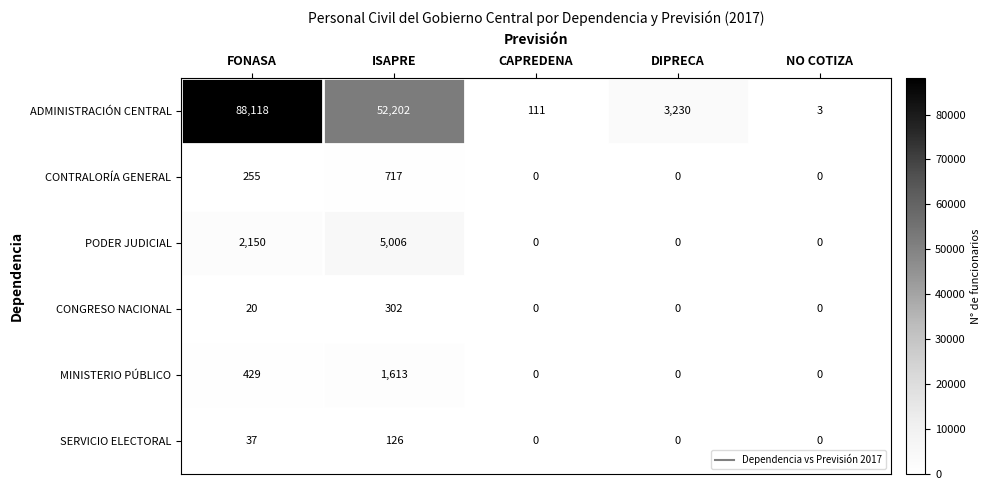

Rank the series by their maximum value, from highest to lowest.

ADMINISTRACIÓN CENTRAL, PODER JUDICIAL, MINISTERIO PÚBLICO, CONTRALORÍA GENERAL, CONGRESO NACIONAL, SERVICIO ELECTORAL